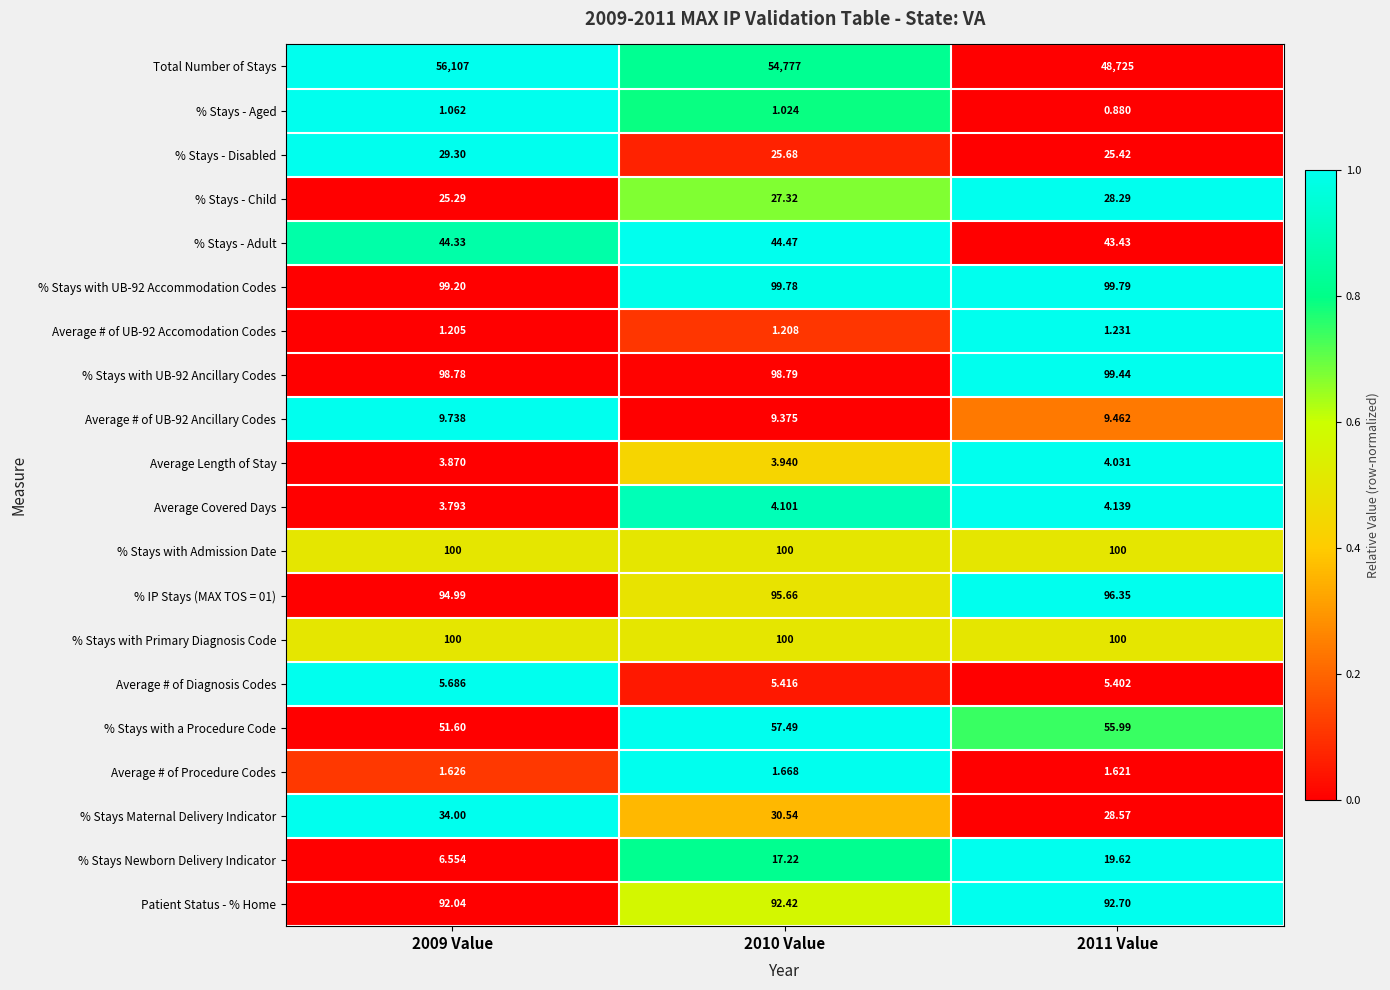

Between 2010 Value and 2011 Value, which series saw the biggest shift?

Total Number of Stays